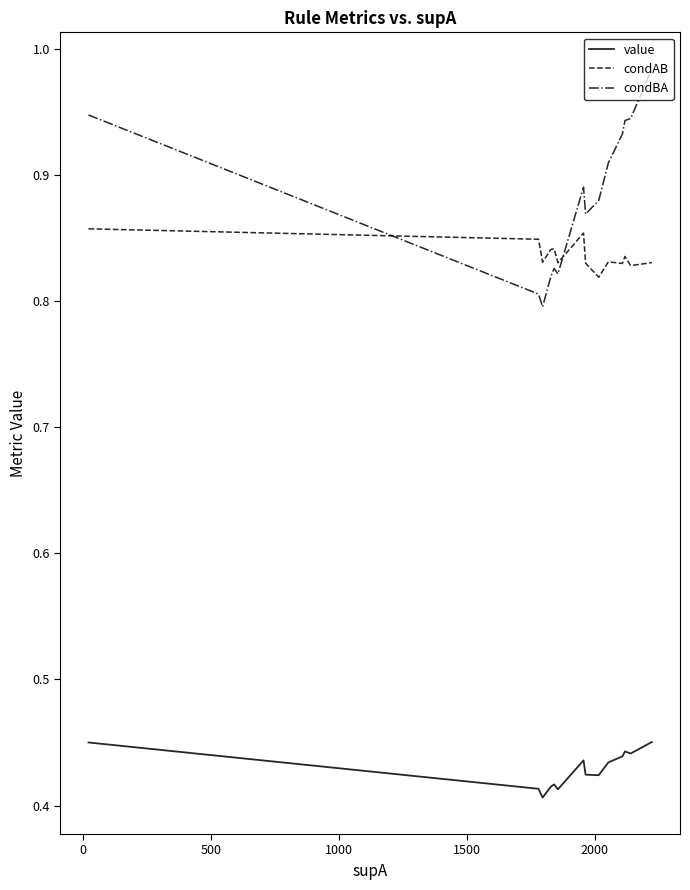

Is this an area chart (filled region under the line)?

No